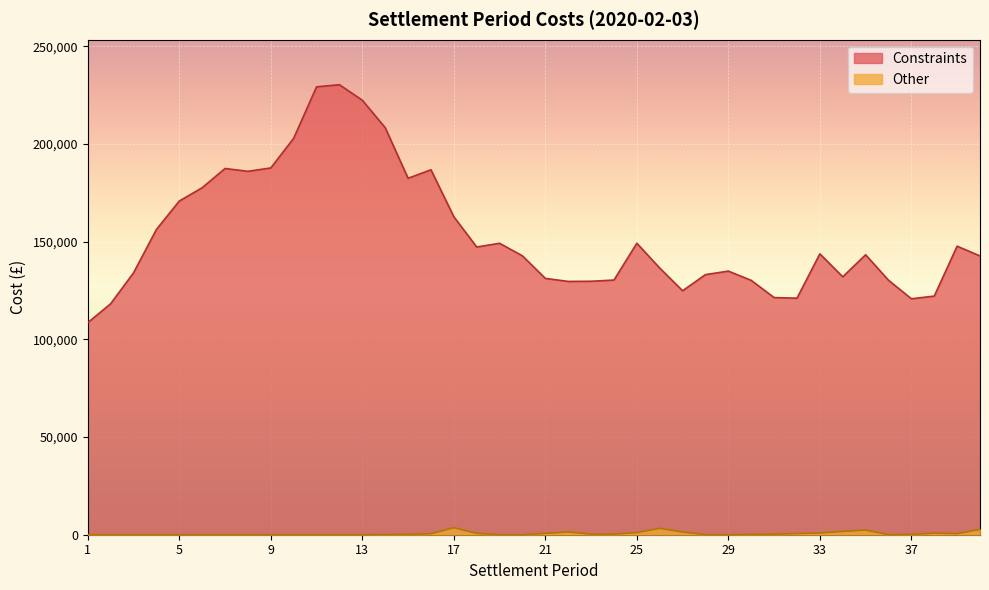

Between 17 and 40, which series saw the biggest shift?

Constraints